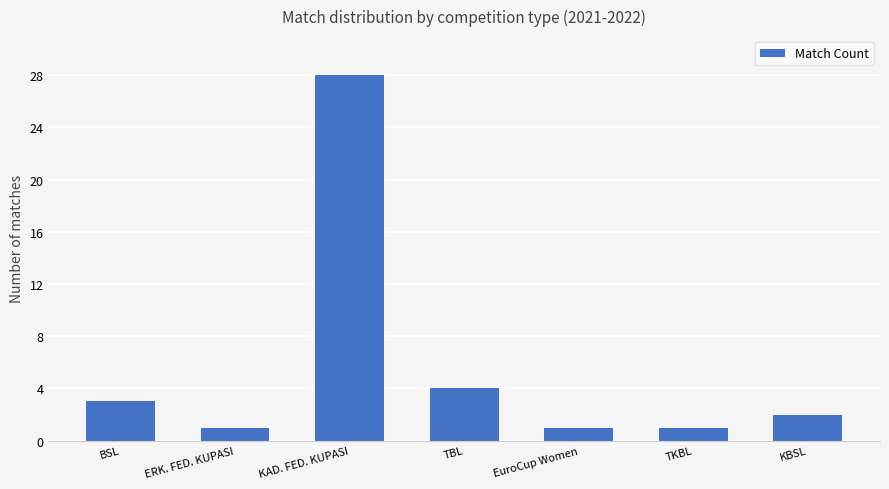

How many categories are shown in the chart?

7